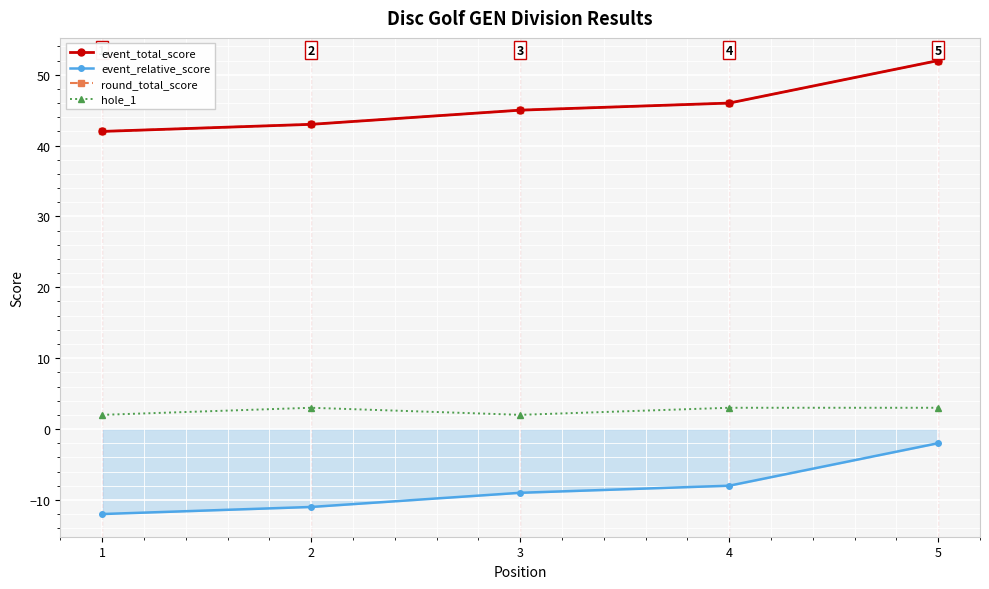

True or false: event_total_score and round_total_score intersect in this chart.

False